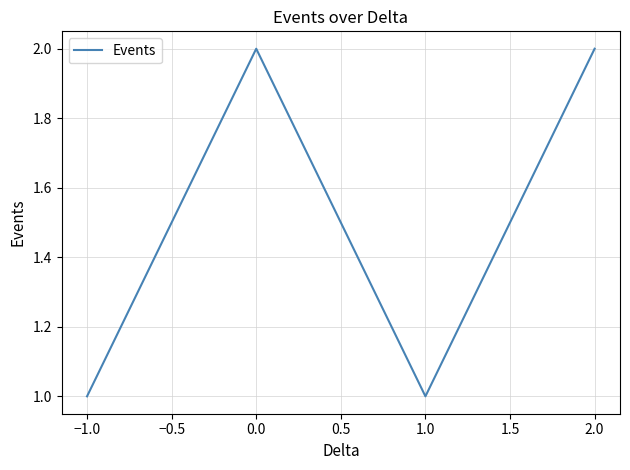

What is the average value?

2